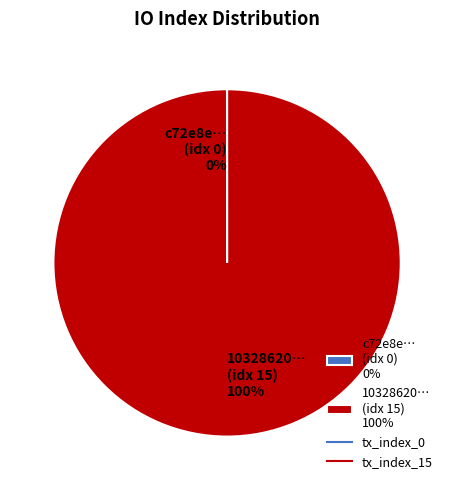

Is it true that 10328620… (idx 15) 100% is 88% of the pie?

False